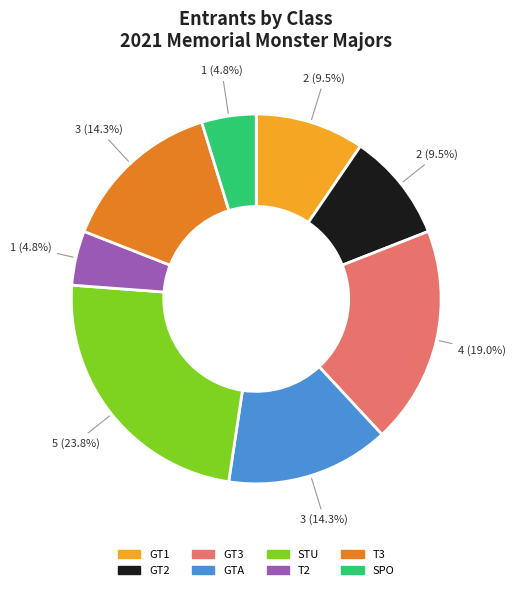

Is STU the majority of the pie?

No